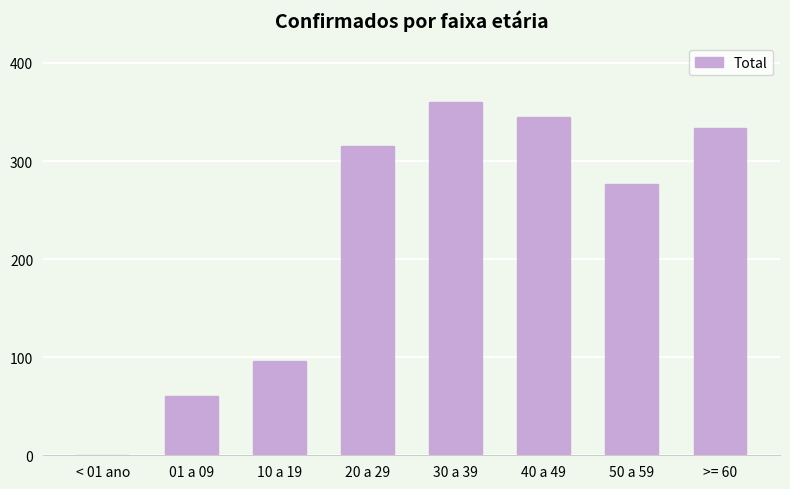

At which category does the chart reach its peak across all series?

30 a 39